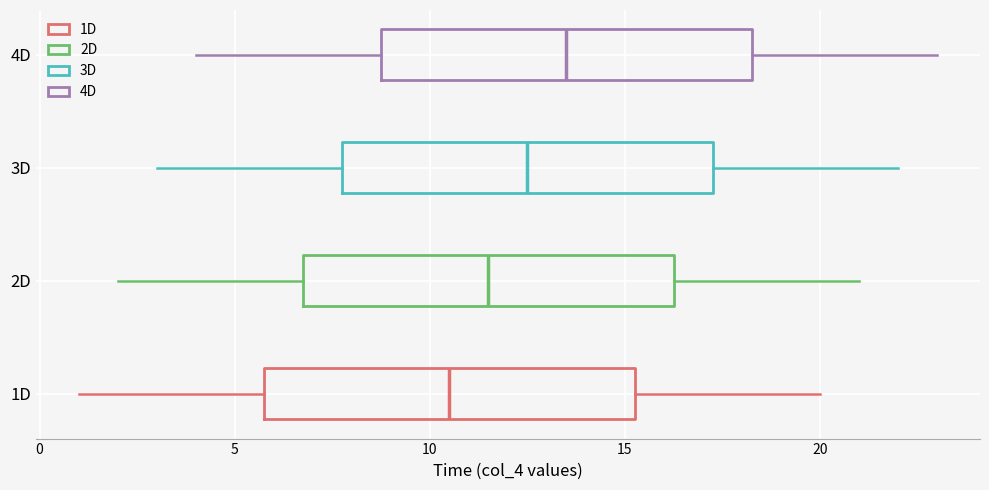

Which box's median line is the furthest to the left?

1D